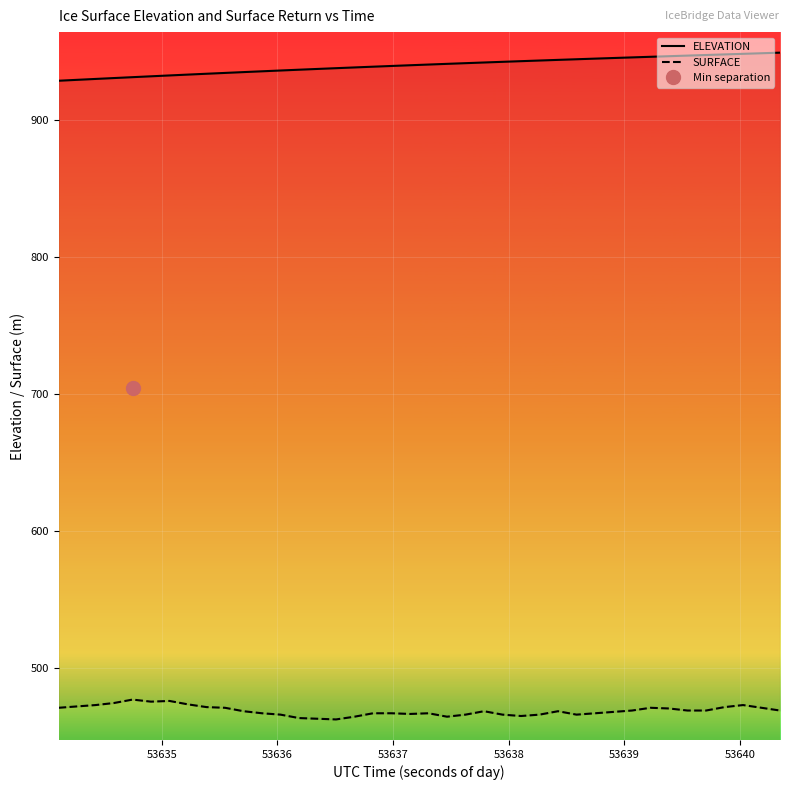

Rank the series by their average value, from highest to lowest.

ELEVATION, SURFACE